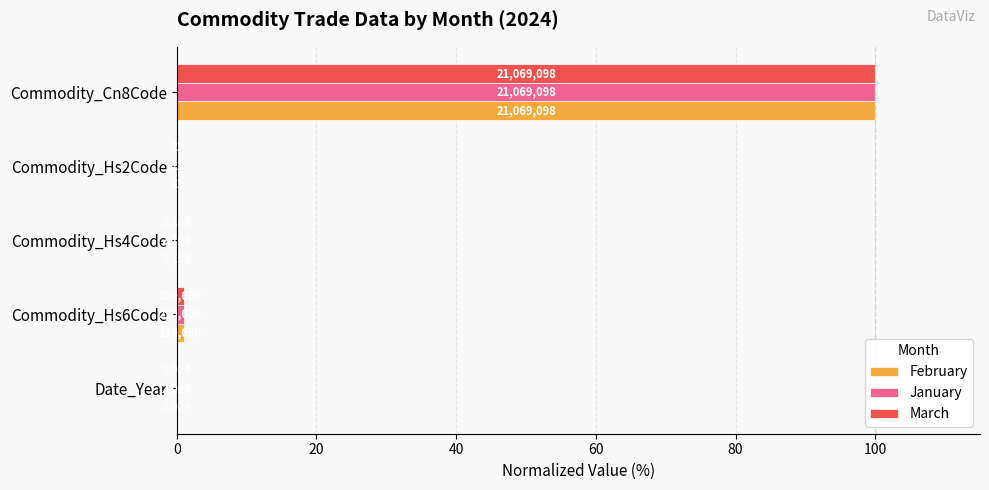

What is the difference between the maximum and minimum values in the February series?

100.0